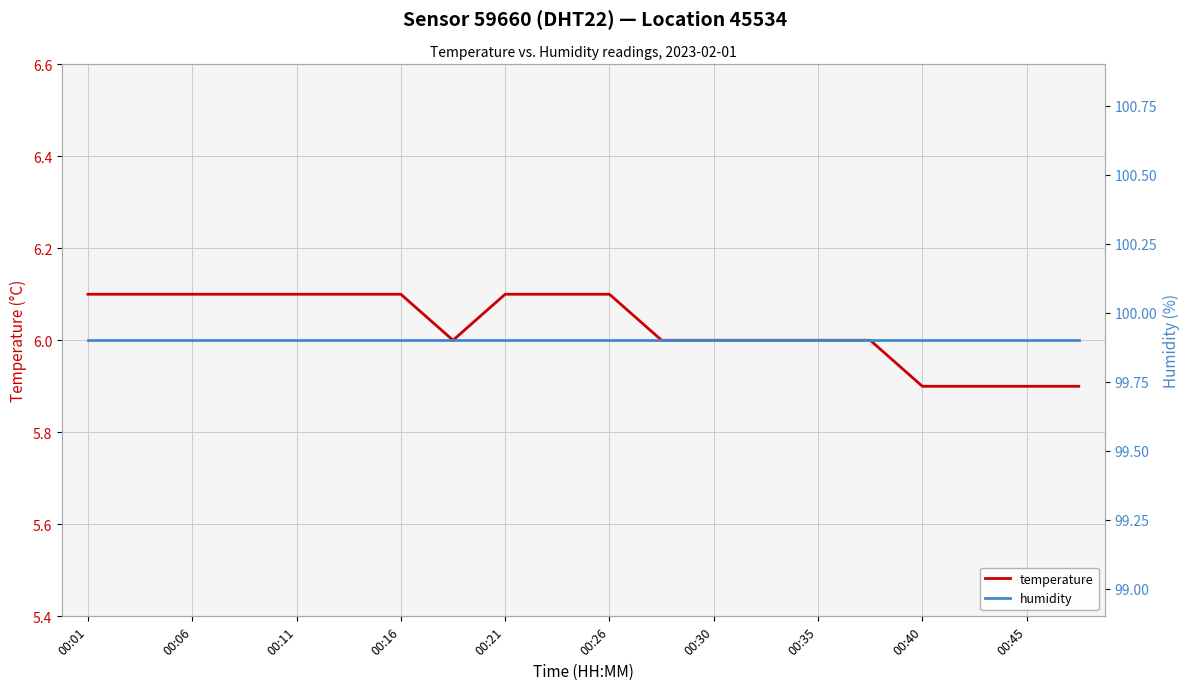

Is it true that temperature equals 9.8 at 00:30?

False